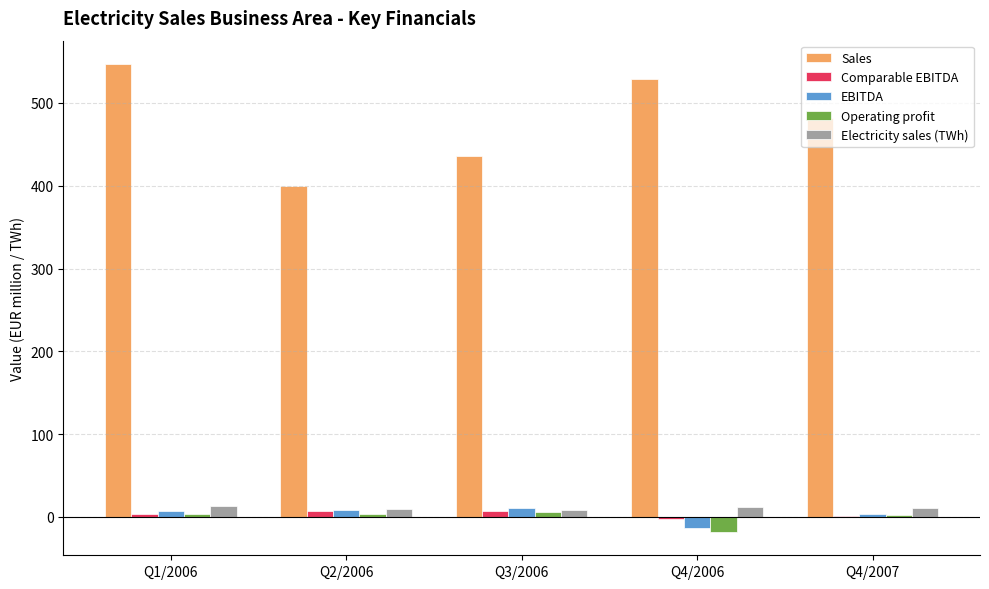

Is the value of Sales at Q4/2006 greater than the value of Comparable EBITDA at Q3/2006?

Yes